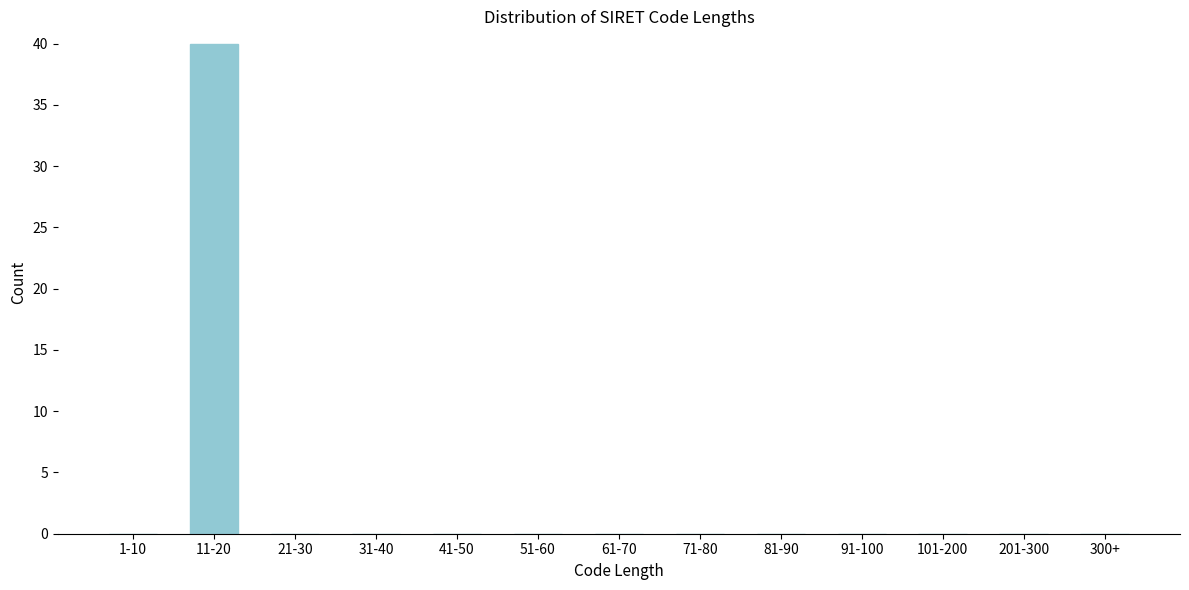

Reading left to right, what are all the values shown in this chart?

1-10=0	11-20=40	21-30=0	31-40=0	41-50=0	51-60=0	61-70=0	71-80=0	81-90=0	91-100=0	101-200=0	201-300=0	300+=0